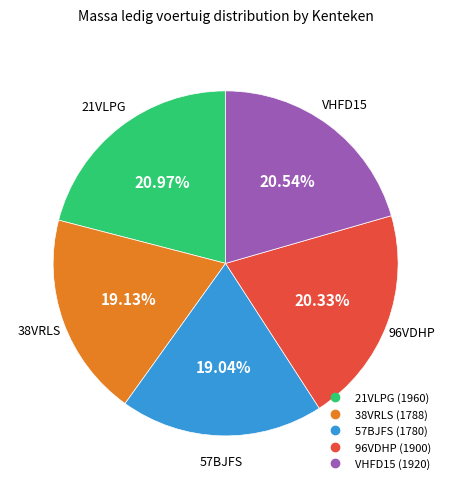

What is the ratio of the value at 57BJFS to the value at 38VRLS?

1.0